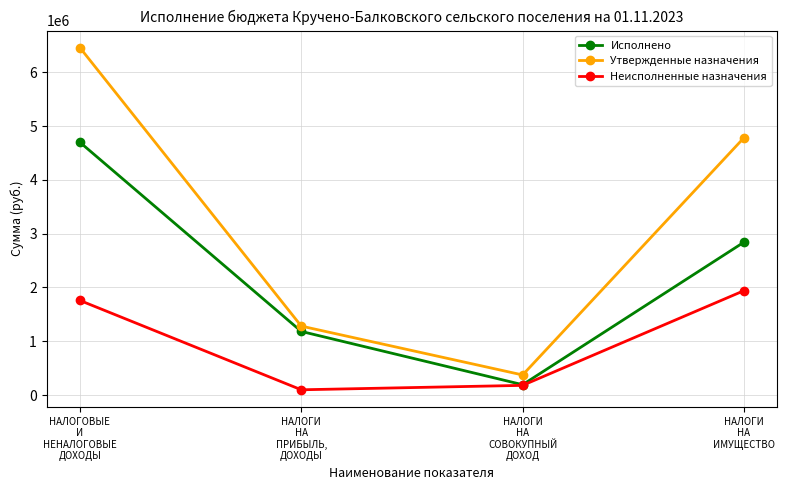

What is the difference between the Утвержденные назначения values at НАЛОГОВЫЕ
И
НЕНАЛОГОВЫЕ
ДОХОДЫ and НАЛОГИ
НА
ПРИБЫЛЬ,
ДОХОДЫ?

5174700.0